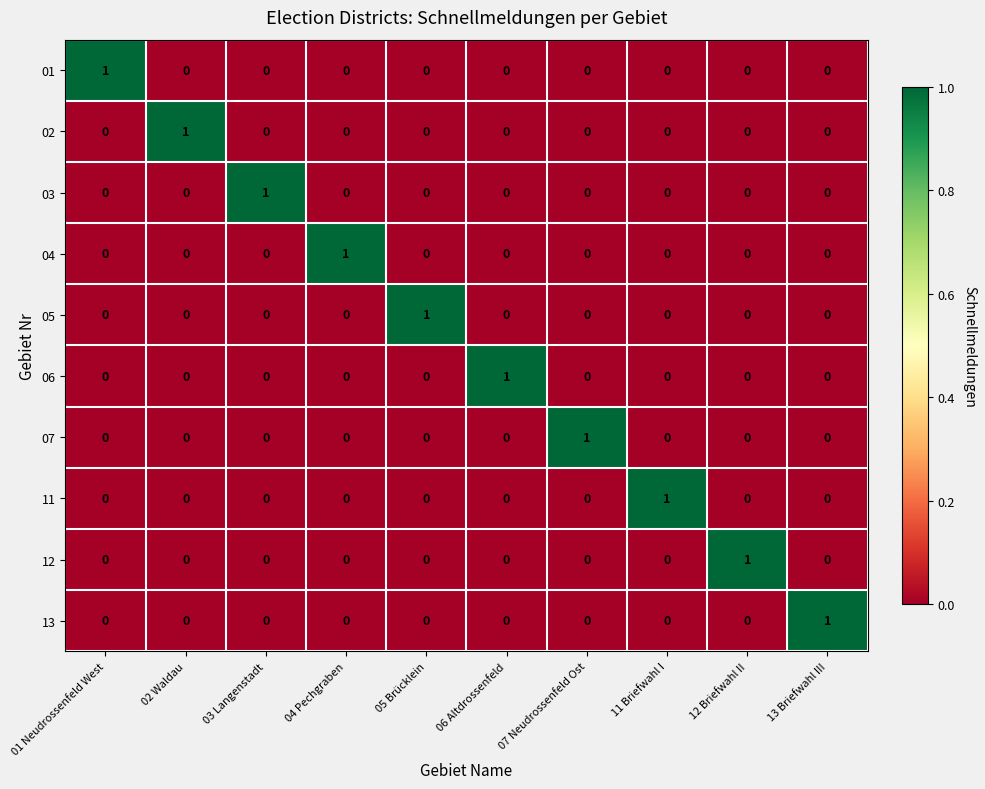

Count the number of categories in the chart.

10